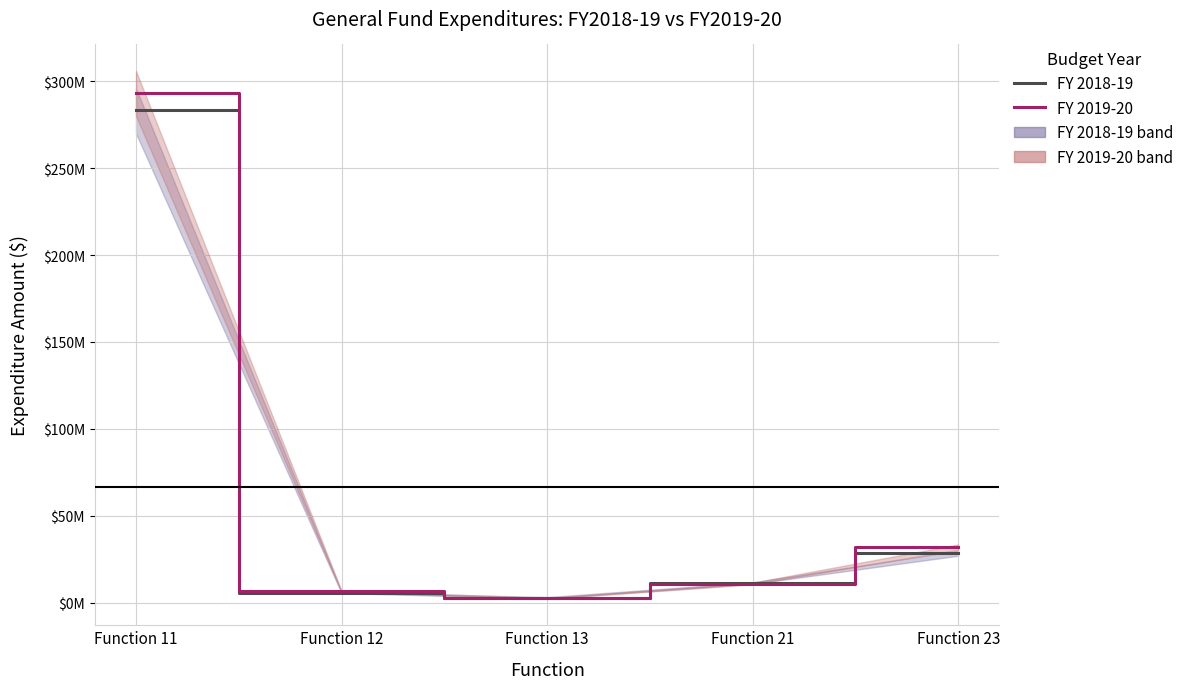

What is the total value across all series at Function 11?

576593914